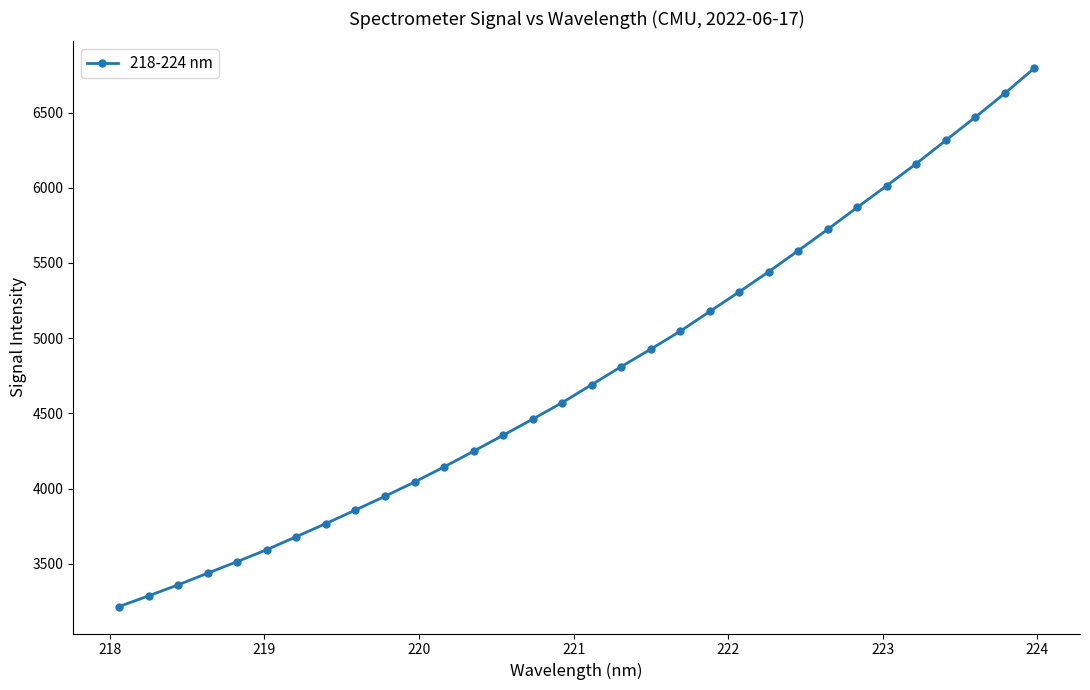

What is the value of the 16th point from the left?

4571.4